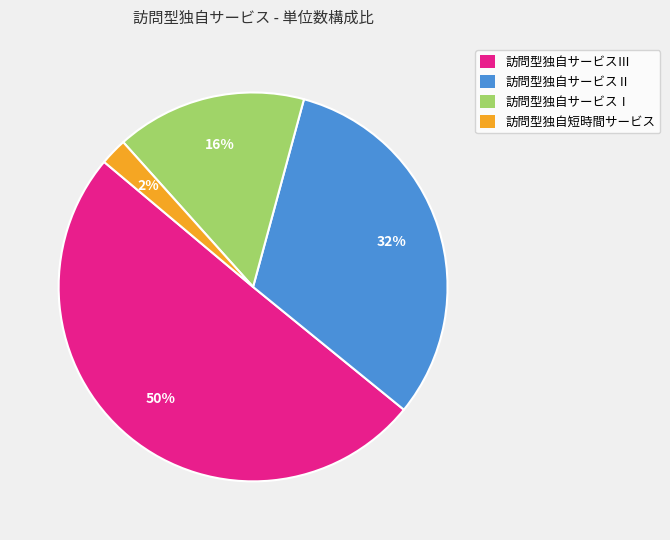

The 訪問型独自サービスⅠ slice represents 22% of the pie. True or false?

False